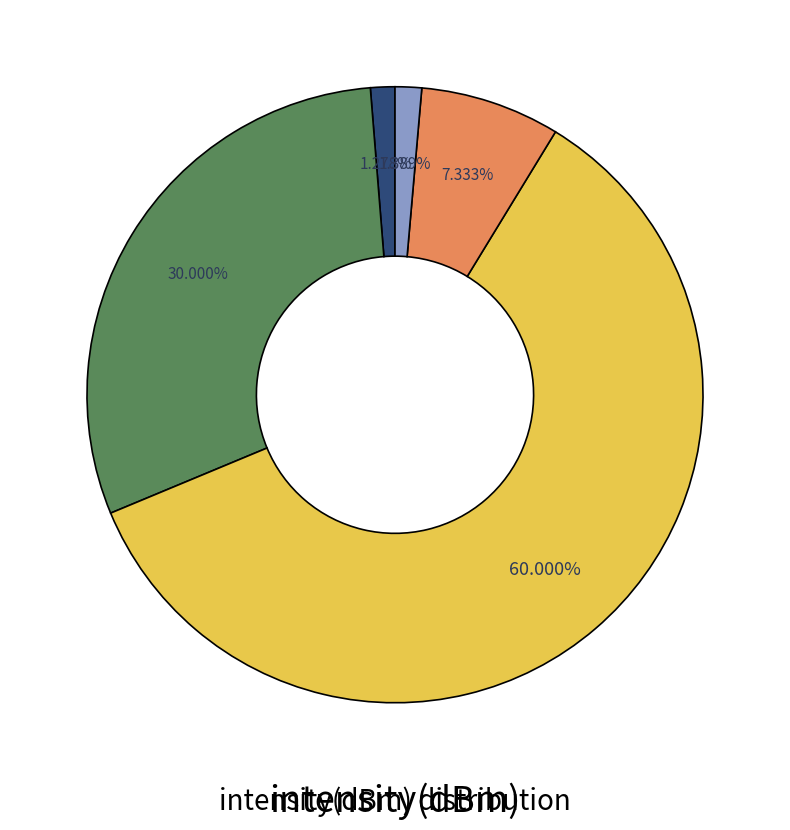

Does any single category account for the majority?

Yes